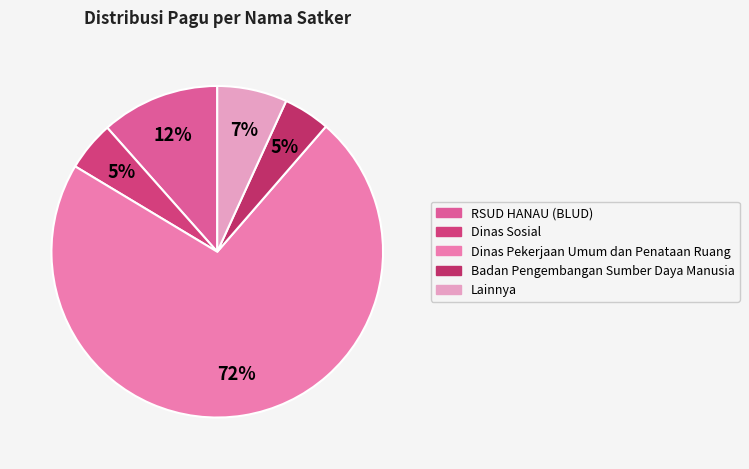

Count the number of slices in the pie.

5